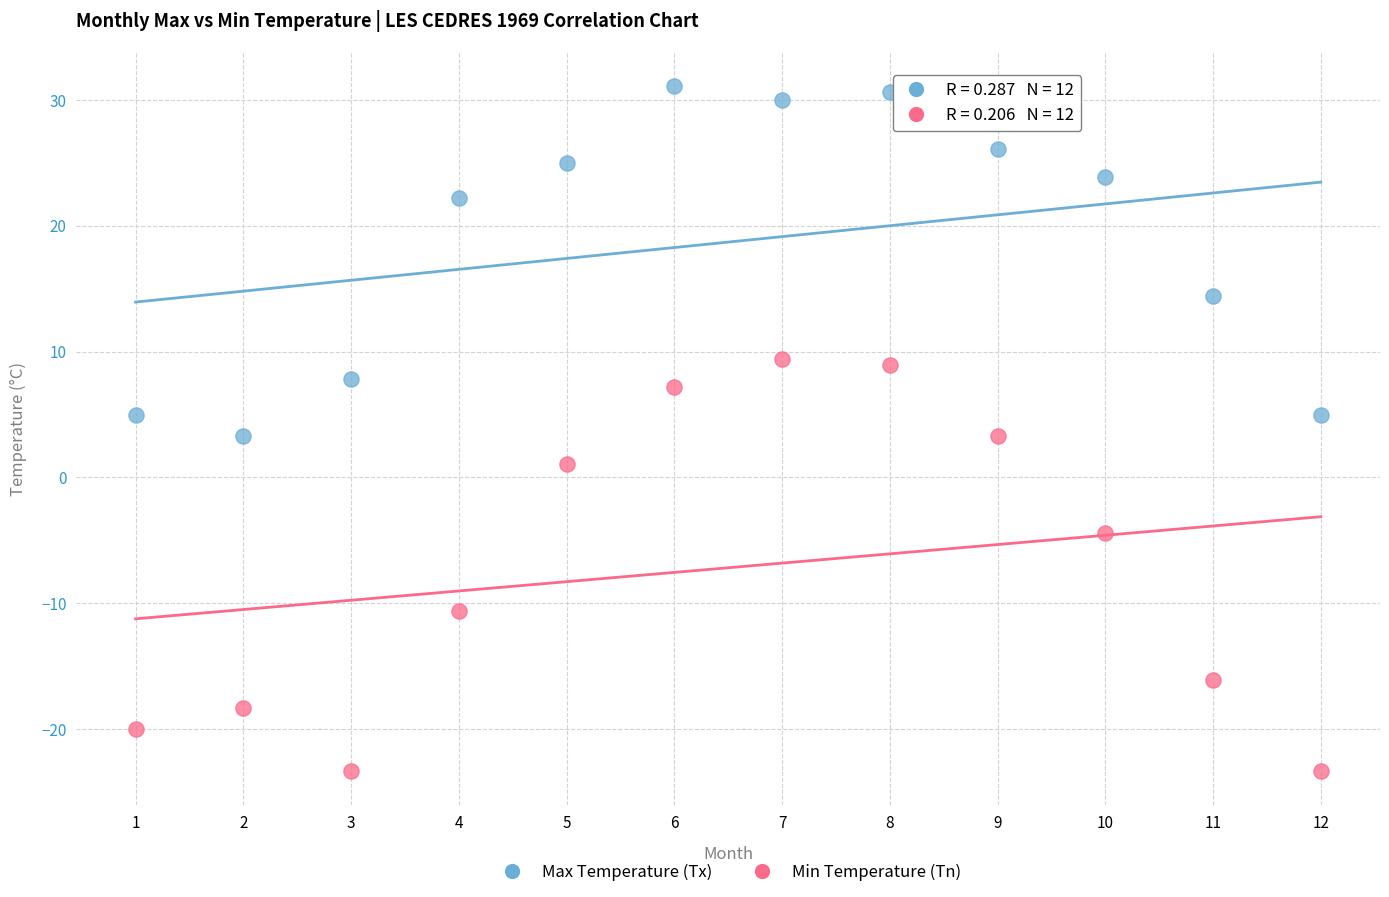

Across all data points, what is the range of X values (max minus min)?

11.0